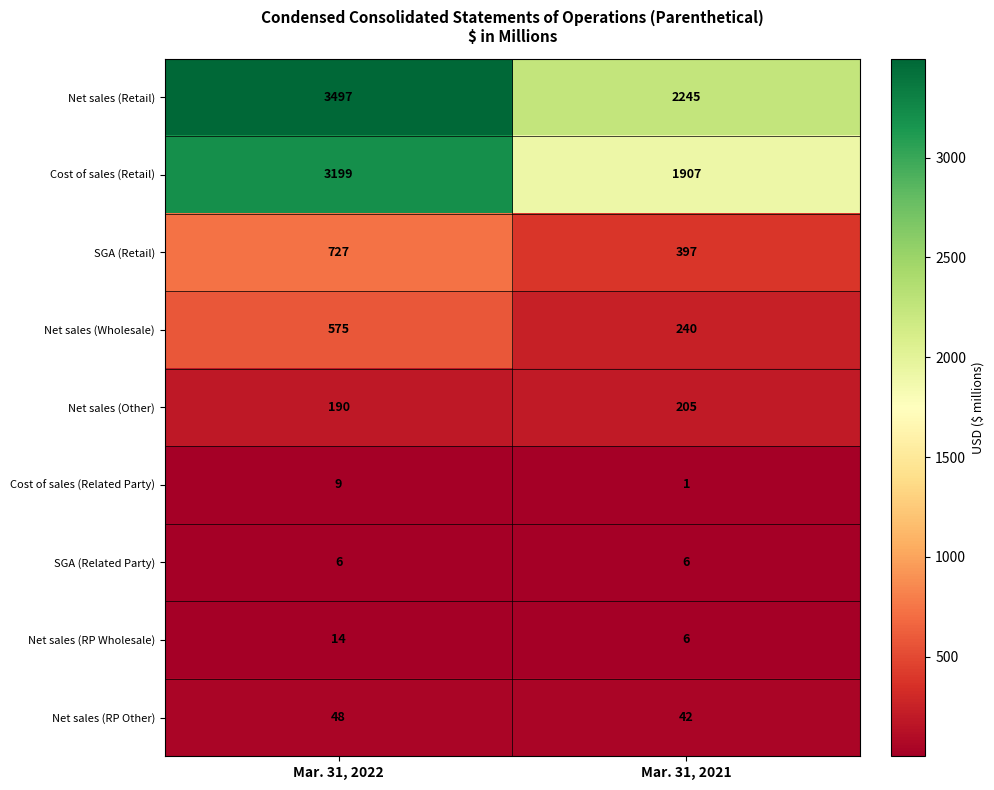

Reading left to right, what are all the values shown in this chart?

Net sales (Retail): Mar. 31, 2022=3497	Mar. 31, 2021=2245
Cost of sales (Retail): Mar. 31, 2022=3199	Mar. 31, 2021=1907
SGA (Retail): Mar. 31, 2022=727	Mar. 31, 2021=397
Net sales (Wholesale): Mar. 31, 2022=575	Mar. 31, 2021=240
Net sales (Other): Mar. 31, 2022=190	Mar. 31, 2021=205
Cost of sales (Related Party): Mar. 31, 2022=9	Mar. 31, 2021=1
SGA (Related Party): Mar. 31, 2022=6	Mar. 31, 2021=6
Net sales (RP Wholesale): Mar. 31, 2022=14	Mar. 31, 2021=6
Net sales (RP Other): Mar. 31, 2022=48	Mar. 31, 2021=42